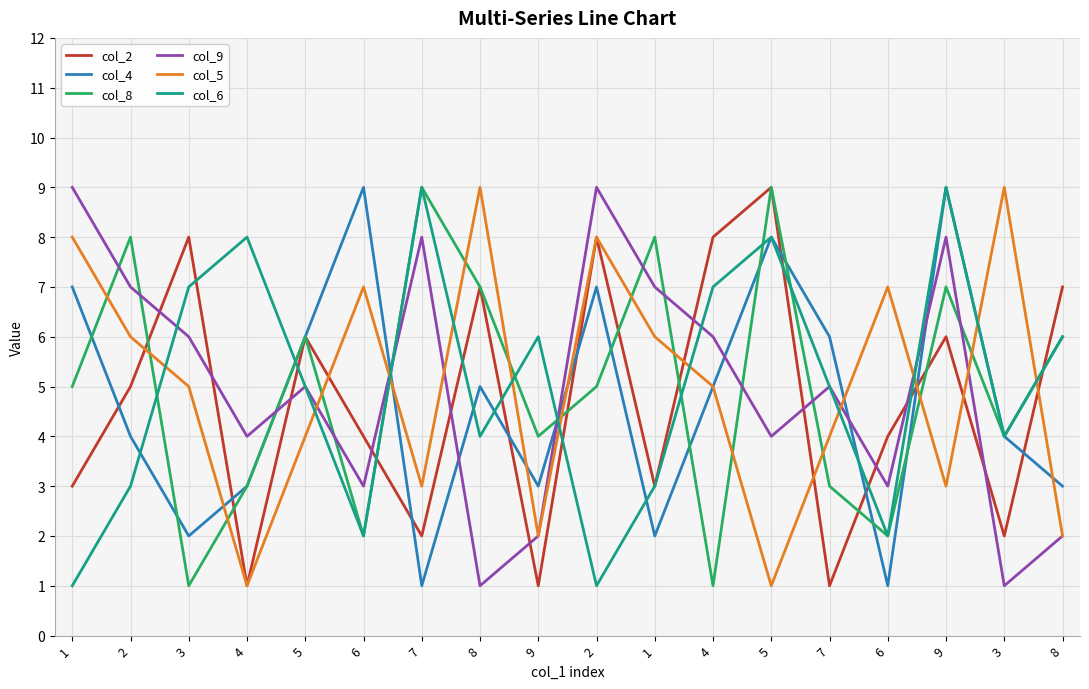

What is the highest value of the col_9 series?

9